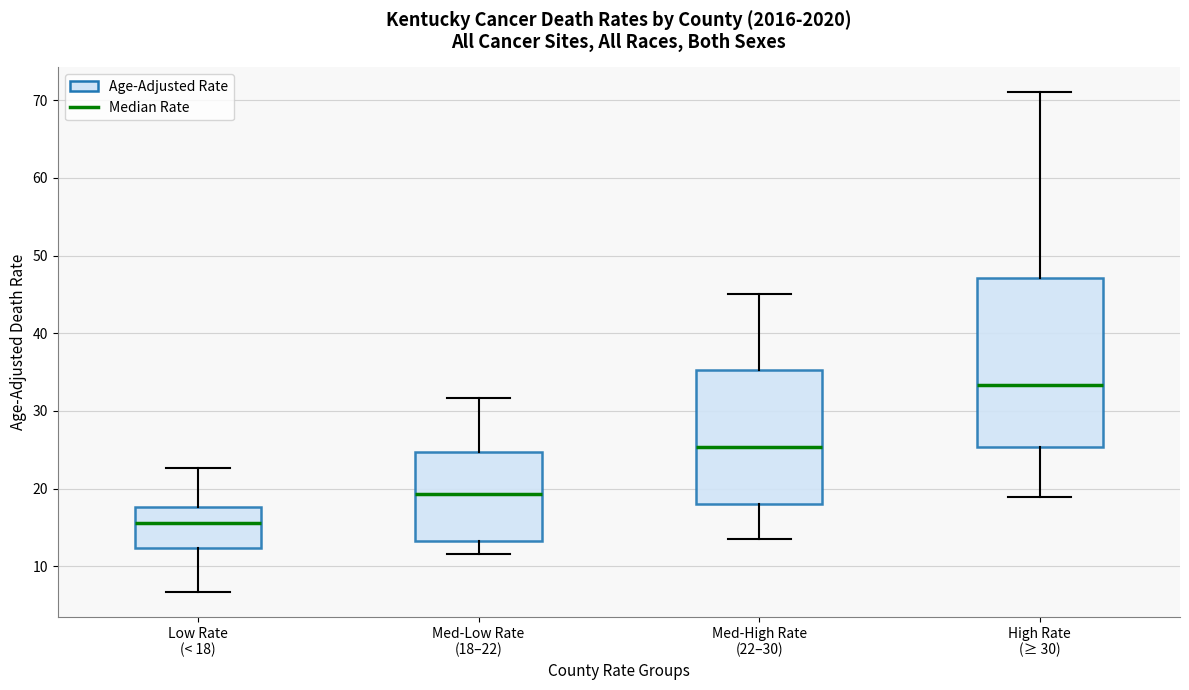

Reading left to right, read every box against the y-axis: the position of its median line, the range the box covers, and the ends of its whiskers. The values are not printed on the chart, so give them approximately, as read against the axis.

Low Rate (< 18): median 16, box 12 to 18, whiskers 7 to 23
Med-Low Rate (18–22): median 19, box 13 to 25, whiskers 12 to 32
Med-High Rate (22–30): median 25, box 18 to 35, whiskers 14 to 45
High Rate (≥ 30): median 33, box 25 to 47, whiskers 19 to 71